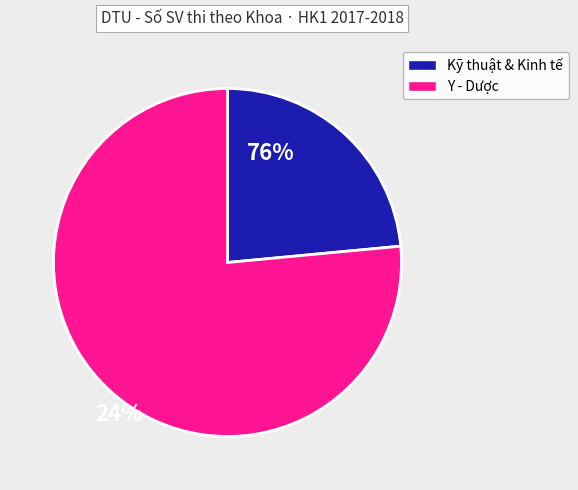

Is there a majority slice in this chart?

Yes